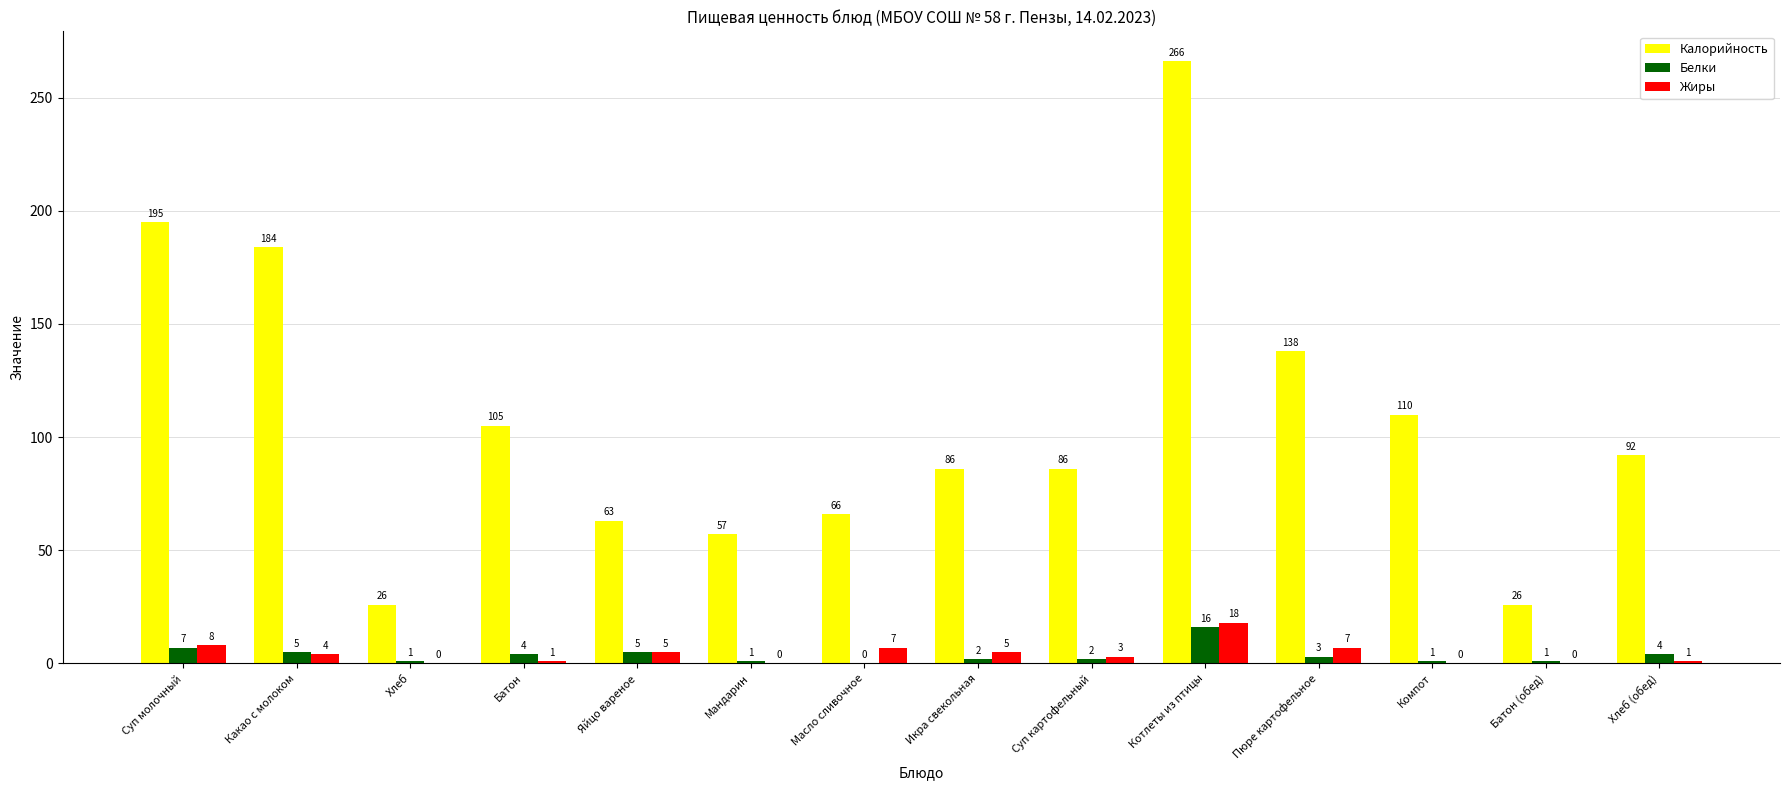

Reading left to right, list all the values displayed in this chart.

Калорийность: 195	184	26	105	63	57	66	86	86	266	138	110	26	92
Белки: 7	5	1	4	5	1	0	2	2	16	3	1	1	4
Жиры: 8	4	0	1	5	0	7	5	3	18	7	0	0	1